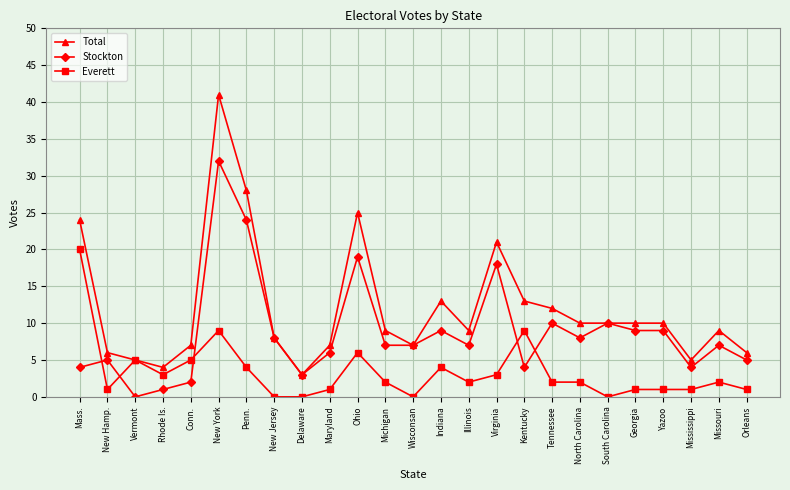

Rank the series by their maximum value, from highest to lowest.

Total, Stockton, Everett